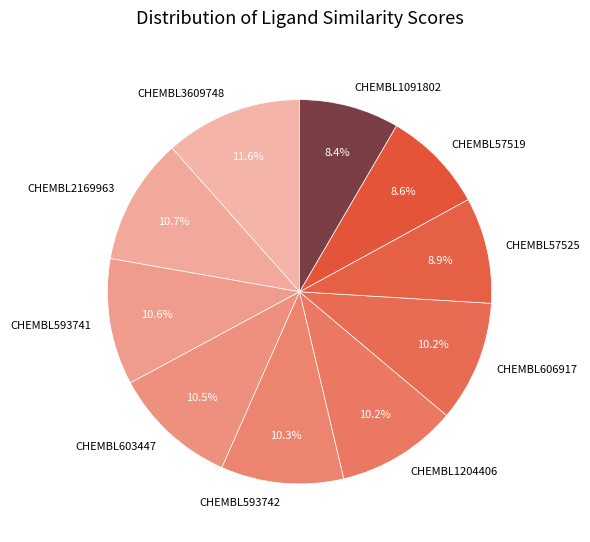

Do CHEMBL593742 and CHEMBL3609748 together represent more than half of the pie?

No